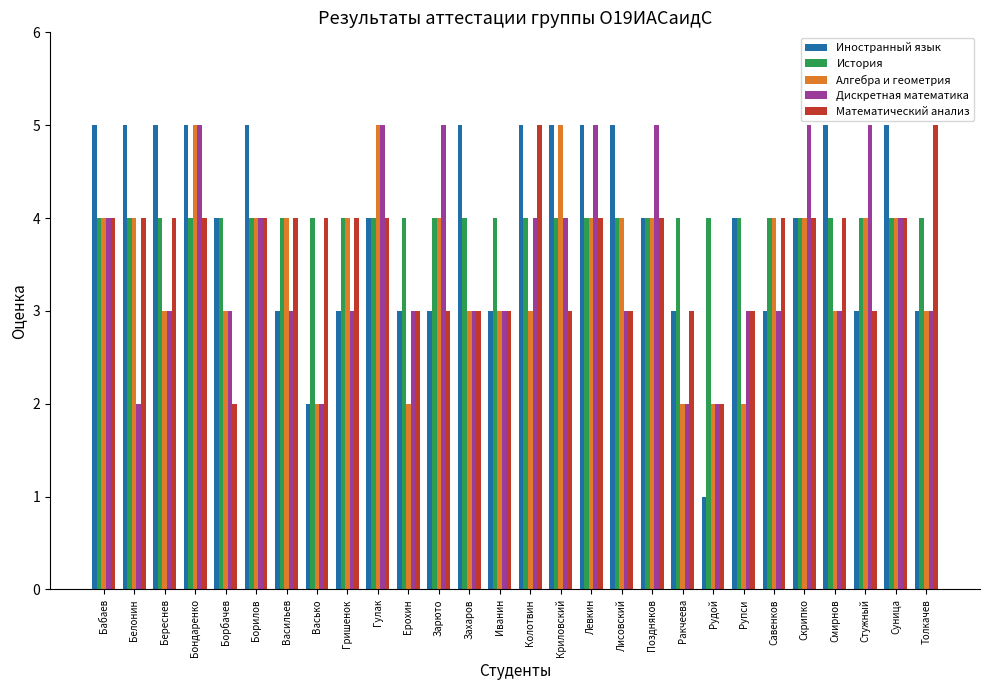

Which series has the largest range (max minus min)?

Иностранный язык